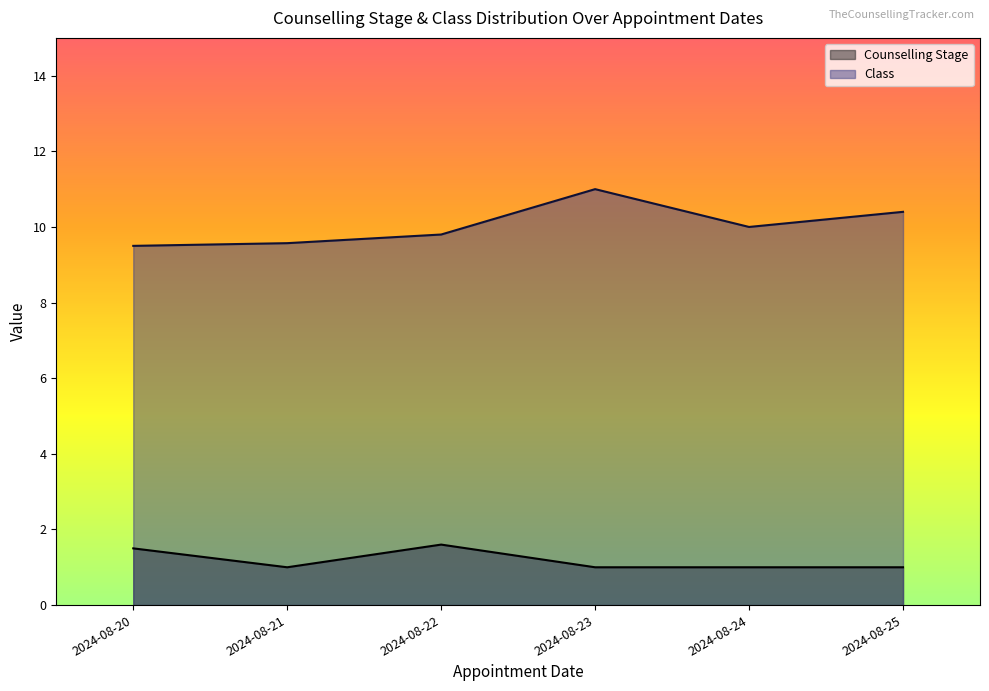

Rank the series by their average value, from highest to lowest.

Class, Counselling Stage